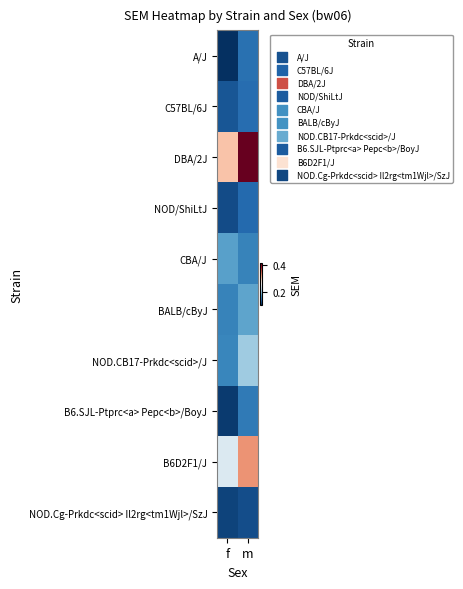

How many distinct data groups are displayed?

10